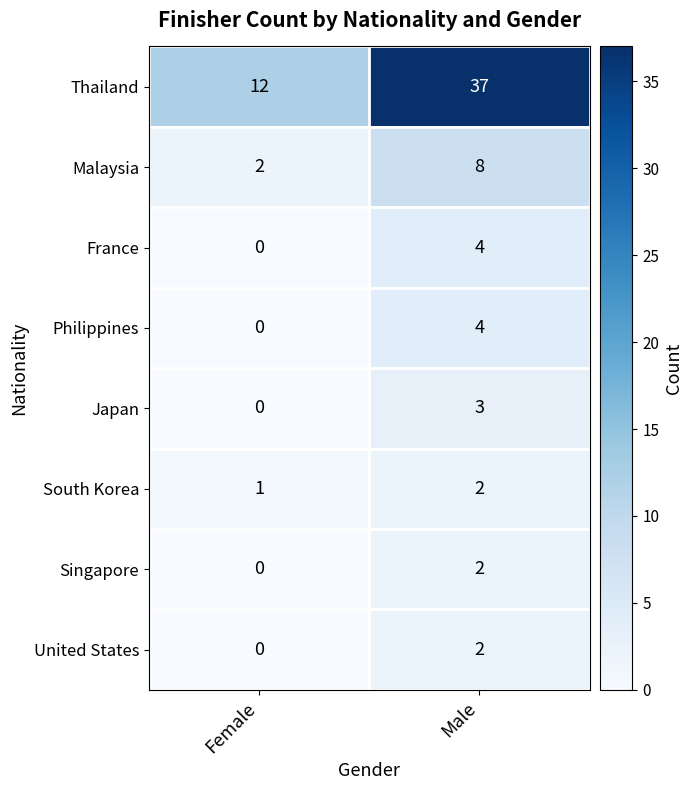

The value of France at Male is 1. True or false?

False